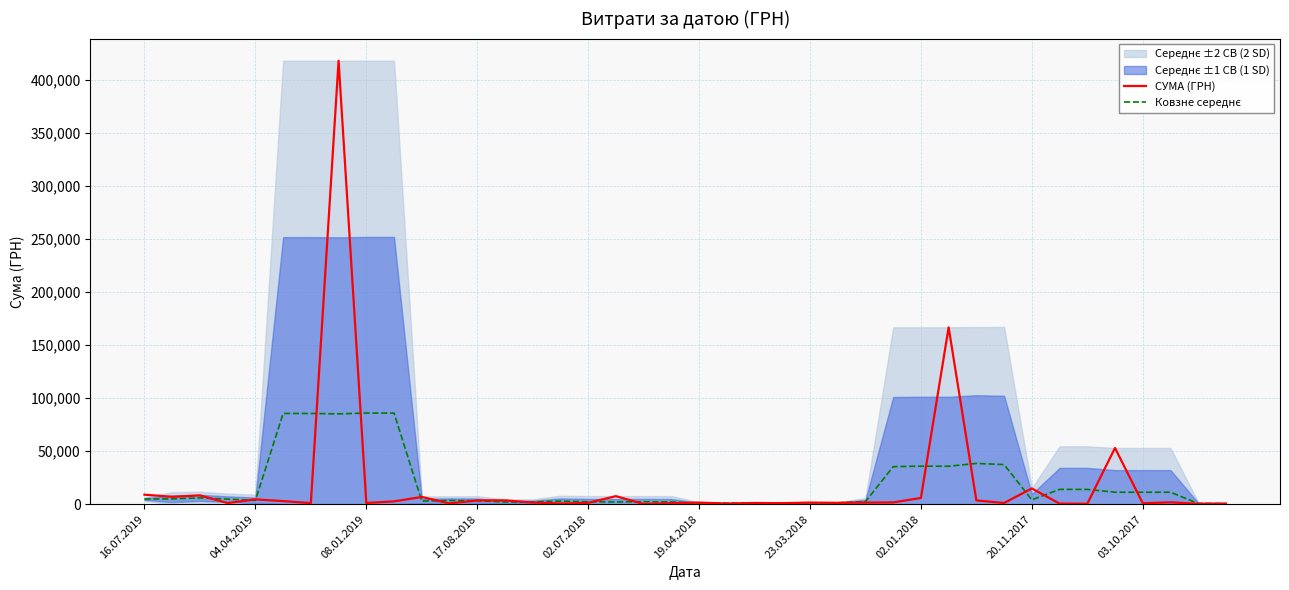

How many lines are shown in the chart?

2